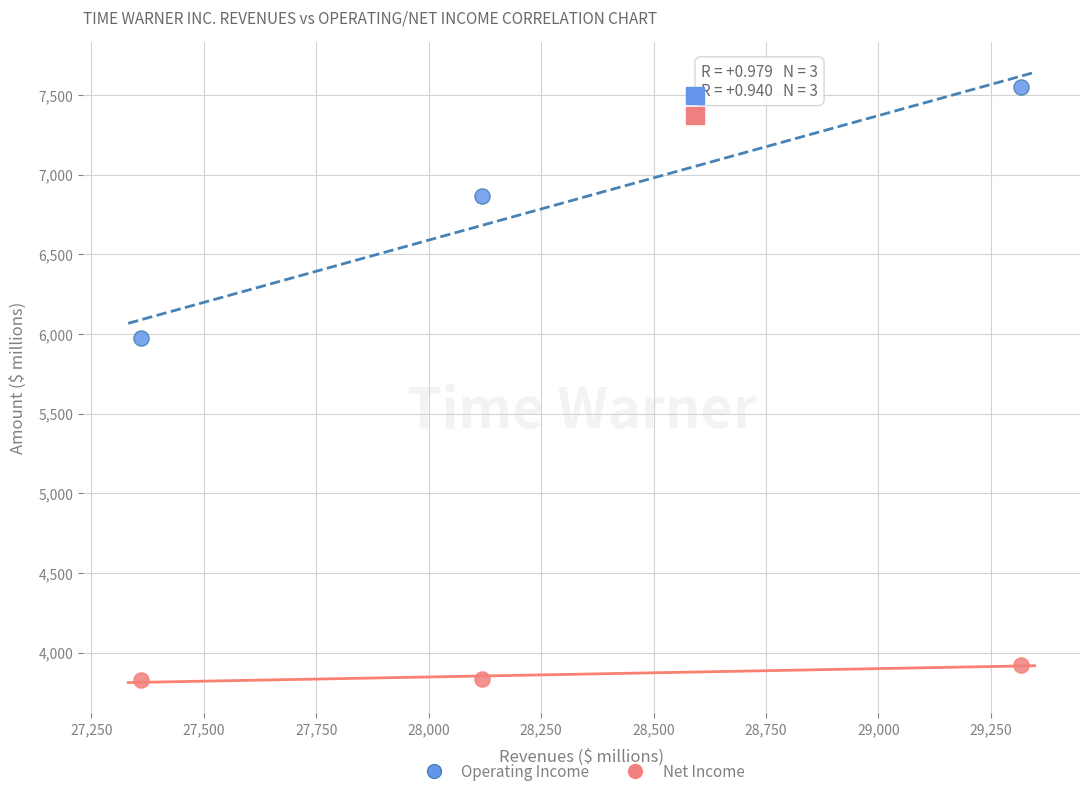

Across all data points, what is the average X value?

28265